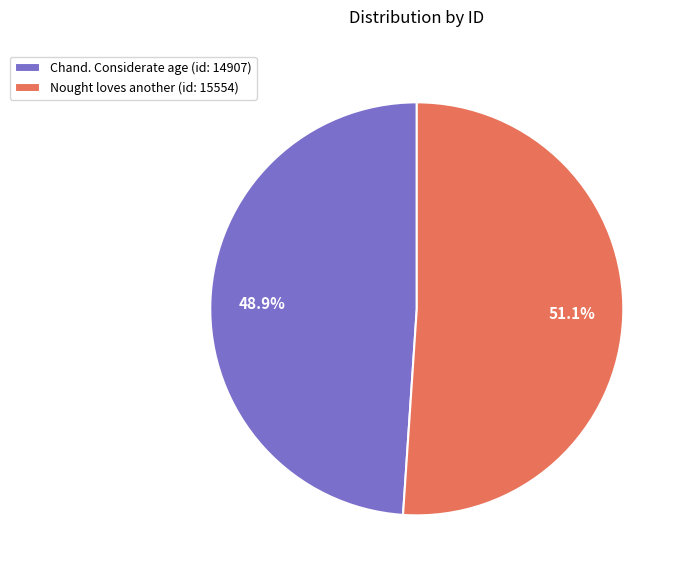

True or false: Chand. Considerate age (id: 14907) accounts for 49% of the total.

True